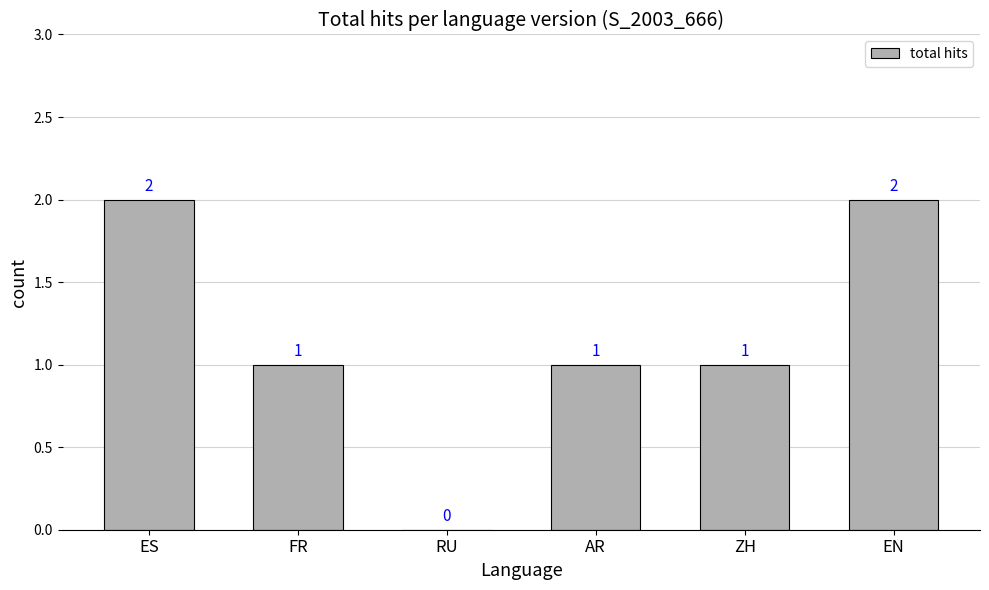

What is the sum of the values at EN and AR?

3